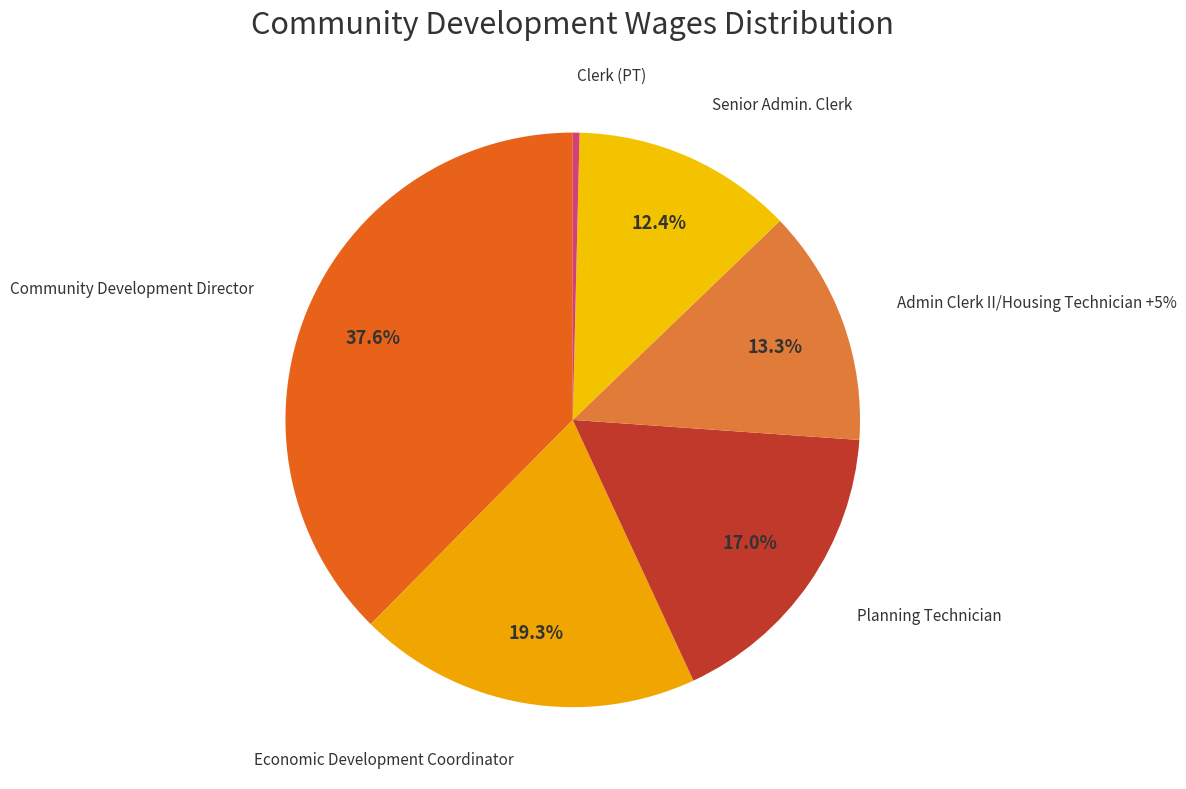

Which slice is the largest?

Community Development Director